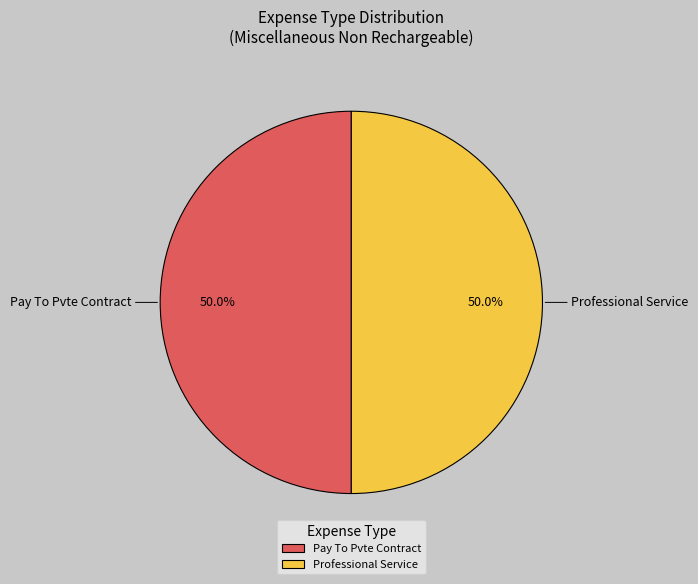

To the nearest percent, what percentage of the pie is Pay To Pvte Contract?

50%